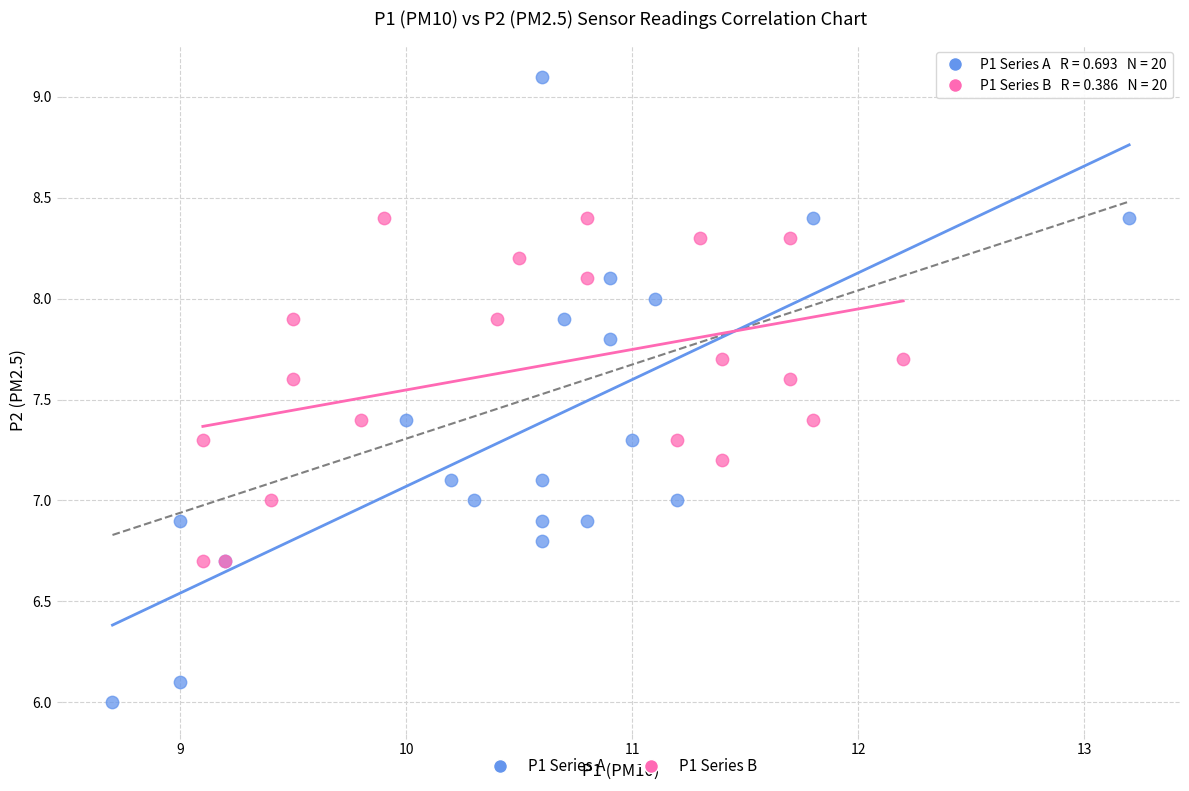

Which series has the widest spread of Y values?

P1 Series A